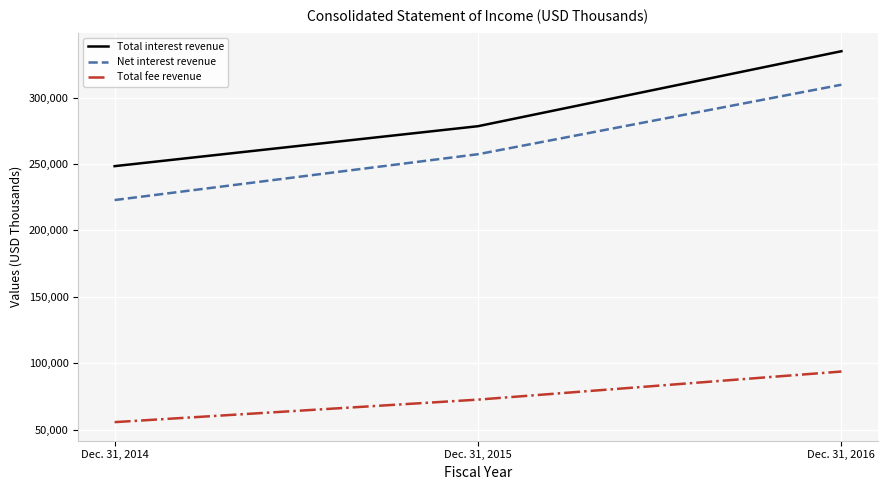

Reading left to right, what are all the values shown in this chart?

Total interest revenue: Dec. 31, 2014=248432	Dec. 31, 2015=278532	Dec. 31, 2016=335020
Net interest revenue: Dec. 31, 2014=222881	Dec. 31, 2015=257423	Dec. 31, 2016=309784
Total fee revenue: Dec. 31, 2014=55554	Dec. 31, 2015=72529	Dec. 31, 2016=93697